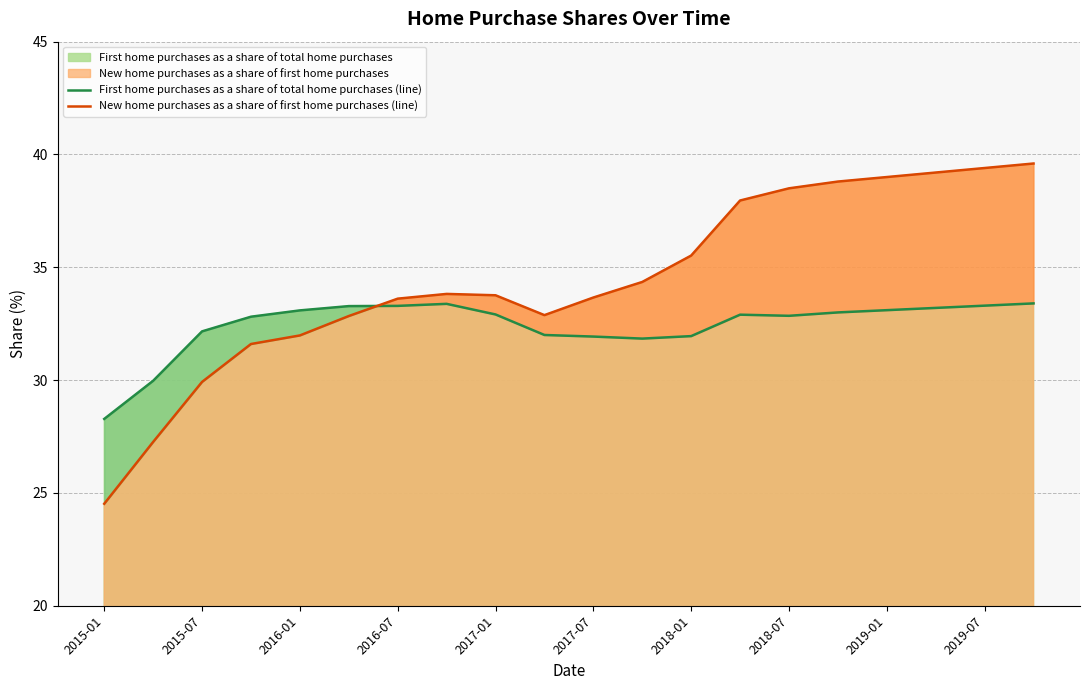

The value of New home purchases as a share of first home purchases (line) at 11 is 34.4. True or false?

True